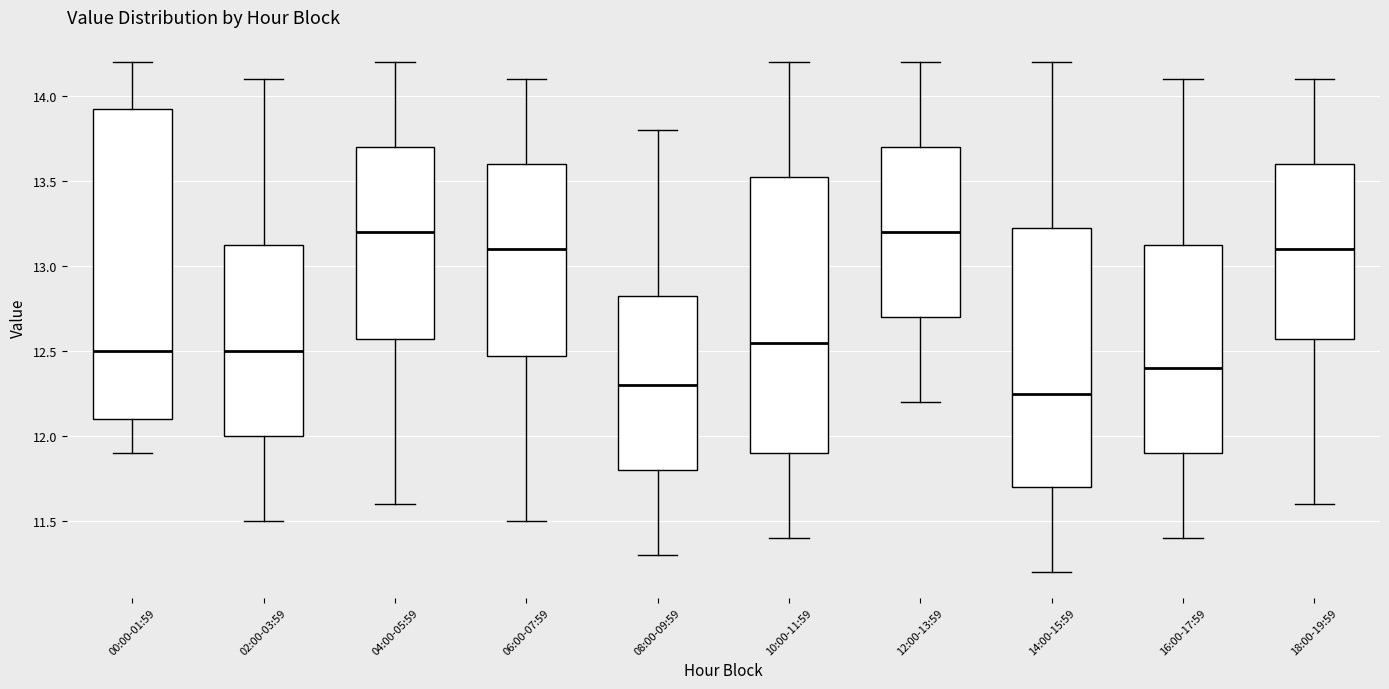

Which box's median line is the lowest?

14:00-15:59